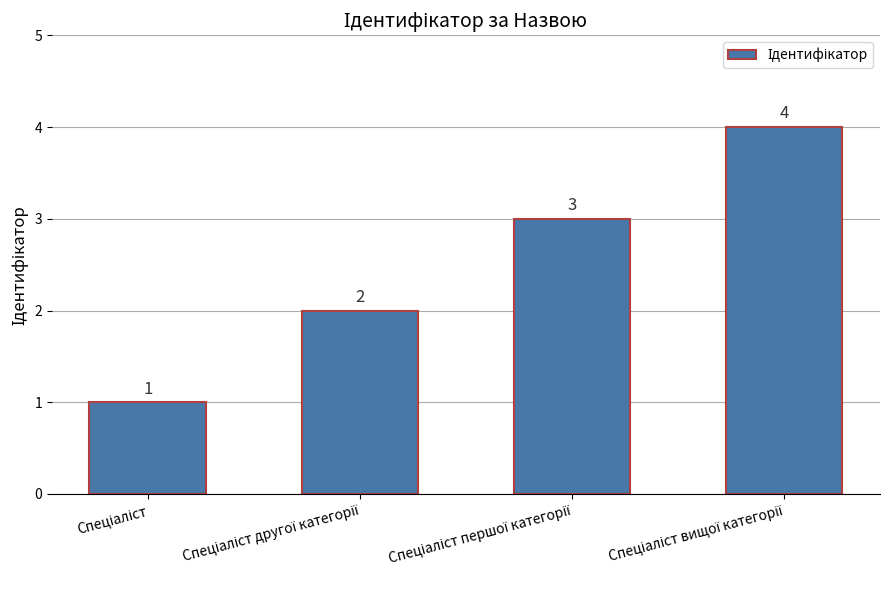

What is the maximum value shown in the chart?

4